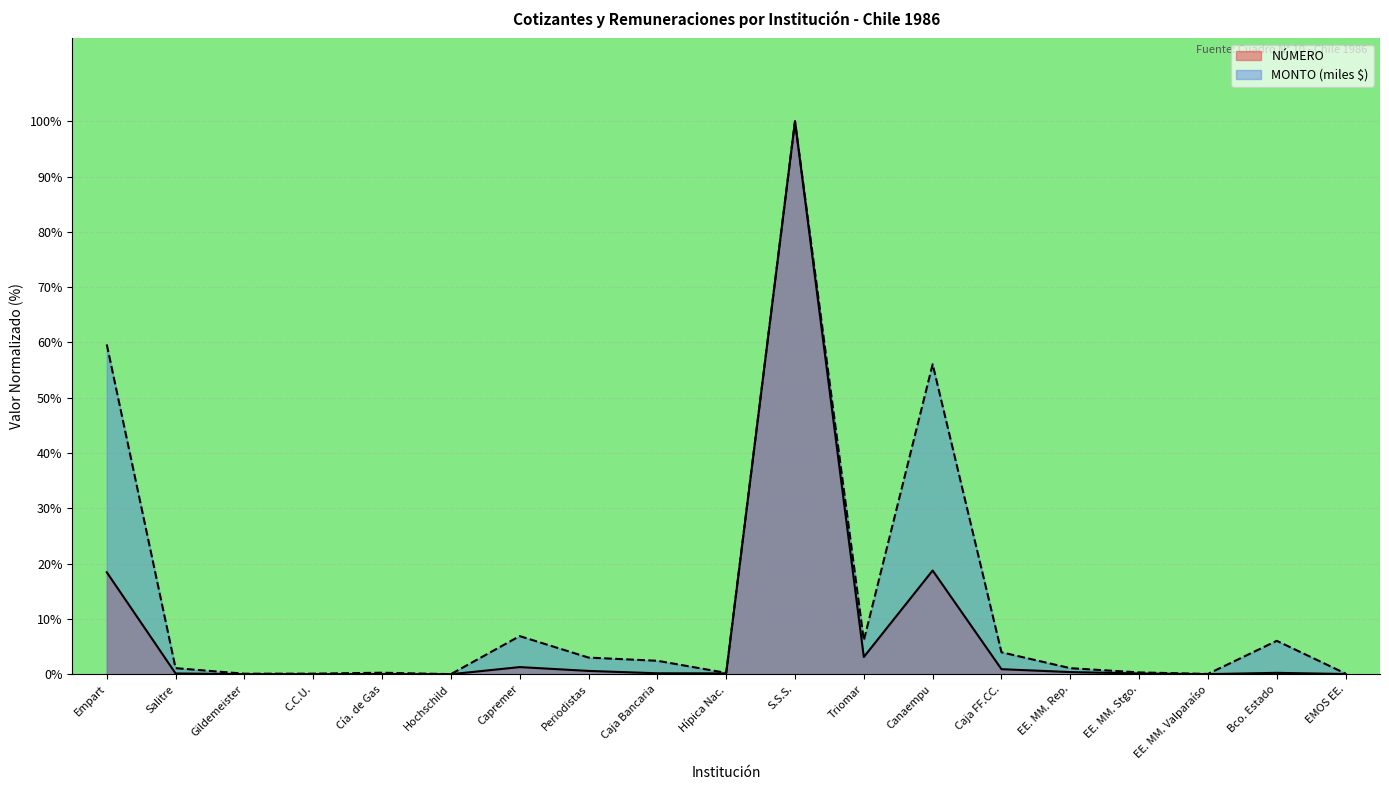

List the series in order of their peak value, highest first.

NÚMERO, MONTO (miles $)